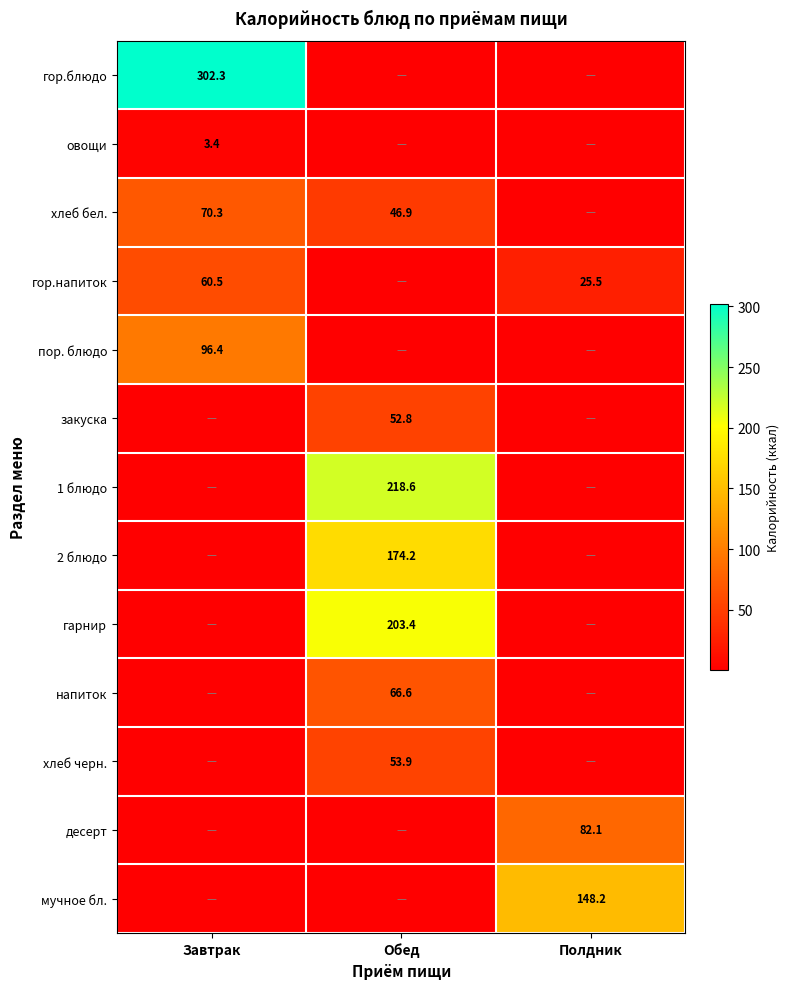

True or false: гор.напиток has a value of 25.5 at Полдник.

True